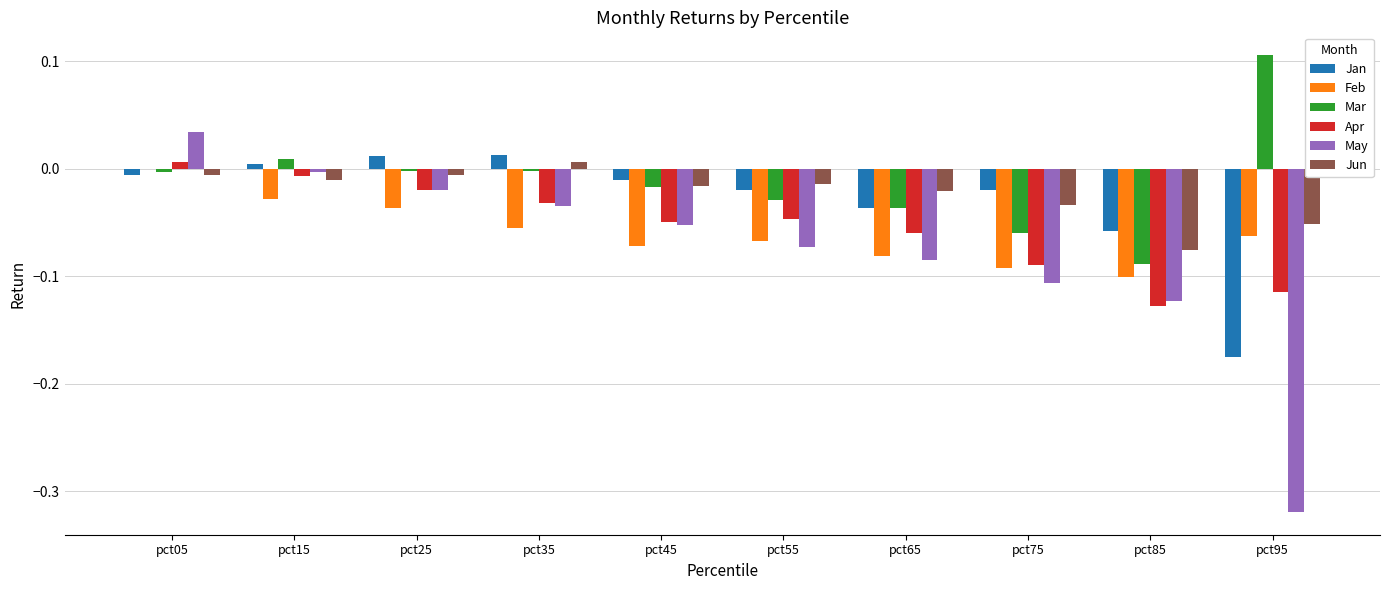

The Jun series shows -0.0 at pct75. True or false?

True